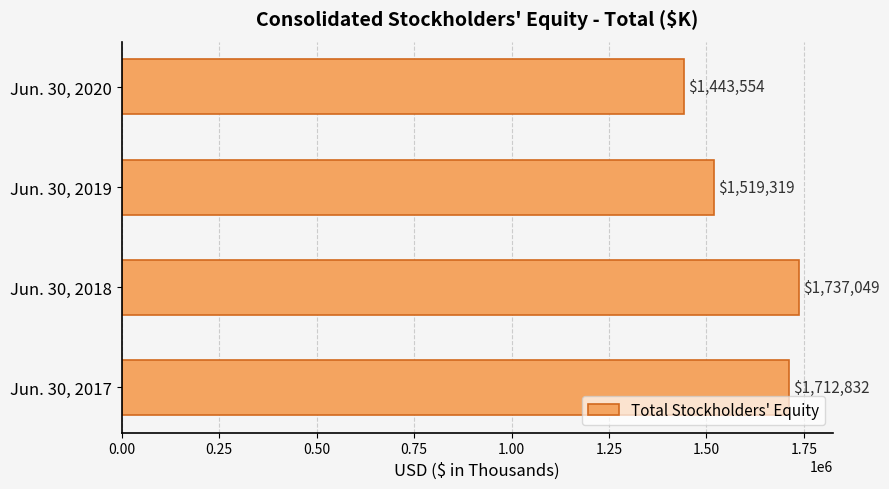

The chart shows a value of 1712832 at Jun. 30, 2017. True or false?

True